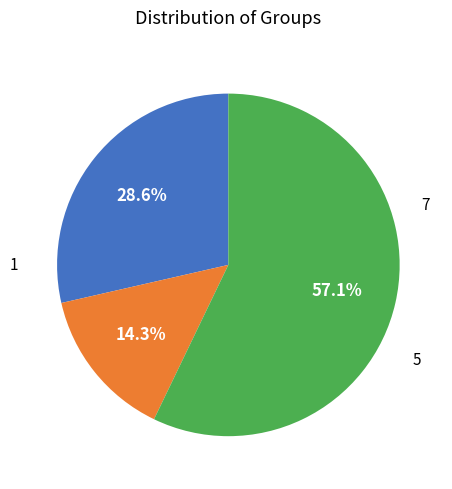

Does any single category account for the majority?

Yes